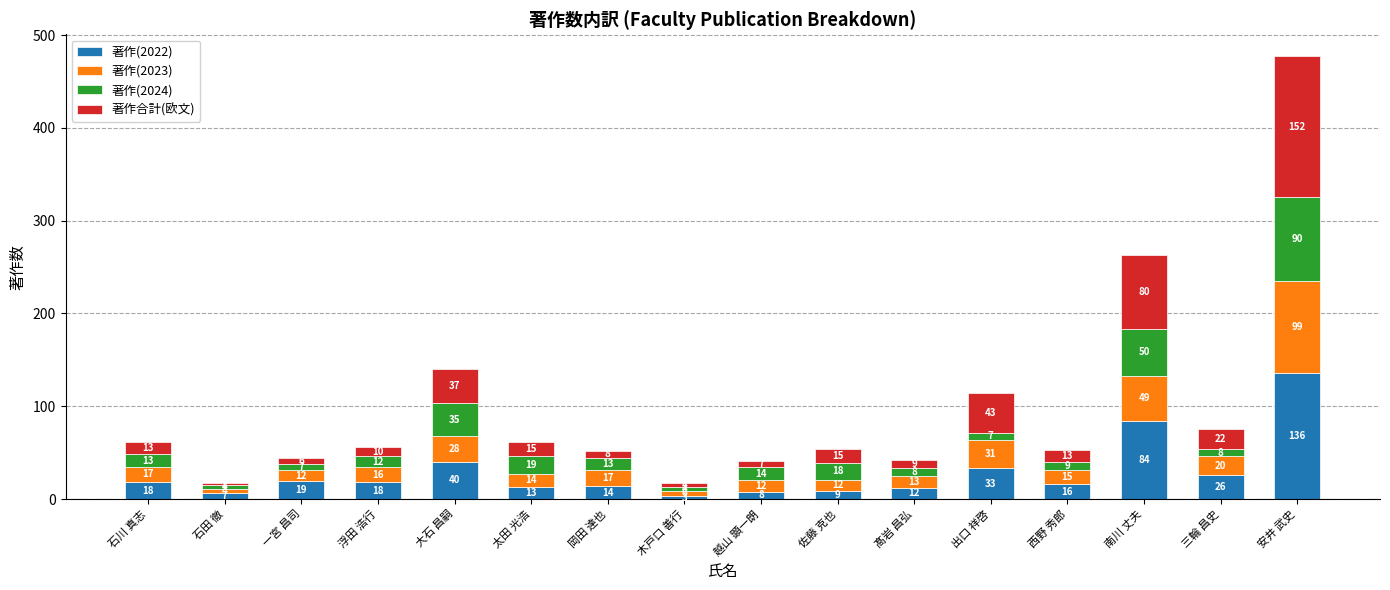

True or false: 著作(2022) has a value of 18 at 浮田 浩行.

True